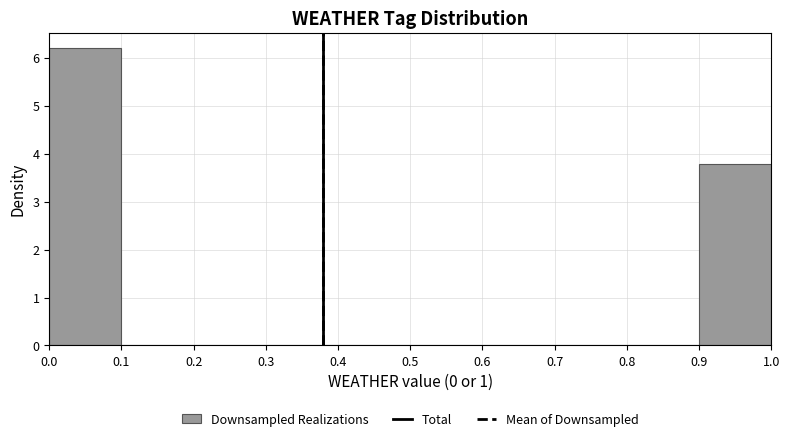

What is the height of the bar covering 0.0 to 0.1 on the x-axis? The values are not printed on the chart, so give them approximately, as read against the axis.

6.2